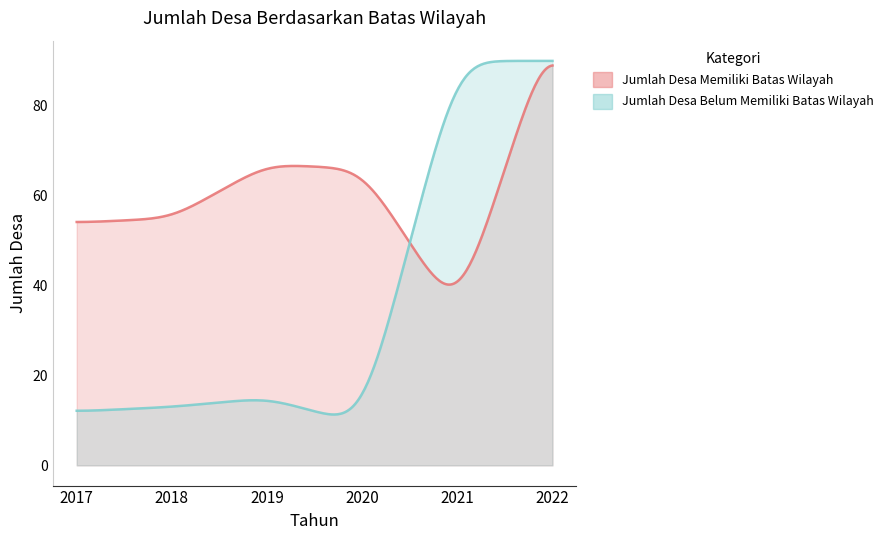

Which series has the largest total across all categories?

Jumlah Desa Memiliki Batas Wilayah